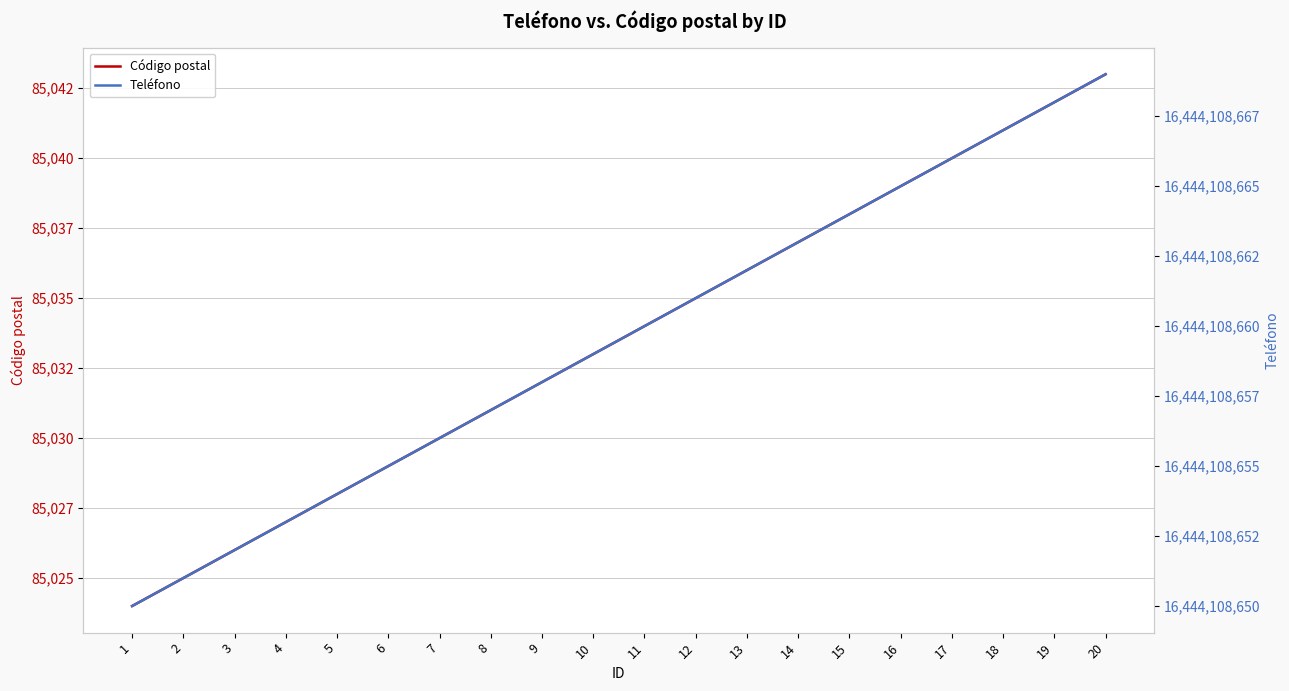

True or false: Teléfono has more than 2 interior local peaks.

False